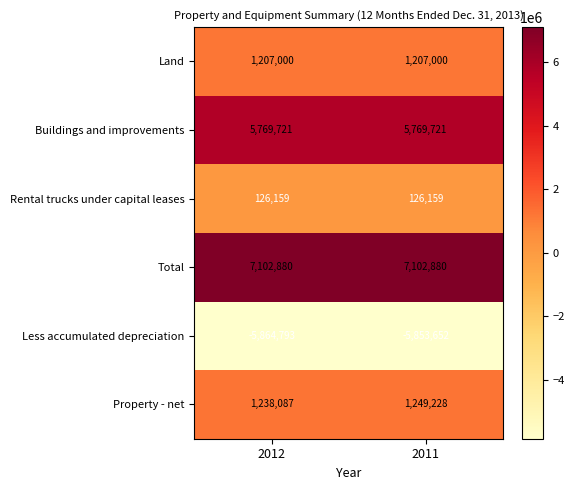

How many data points does each series have?

2